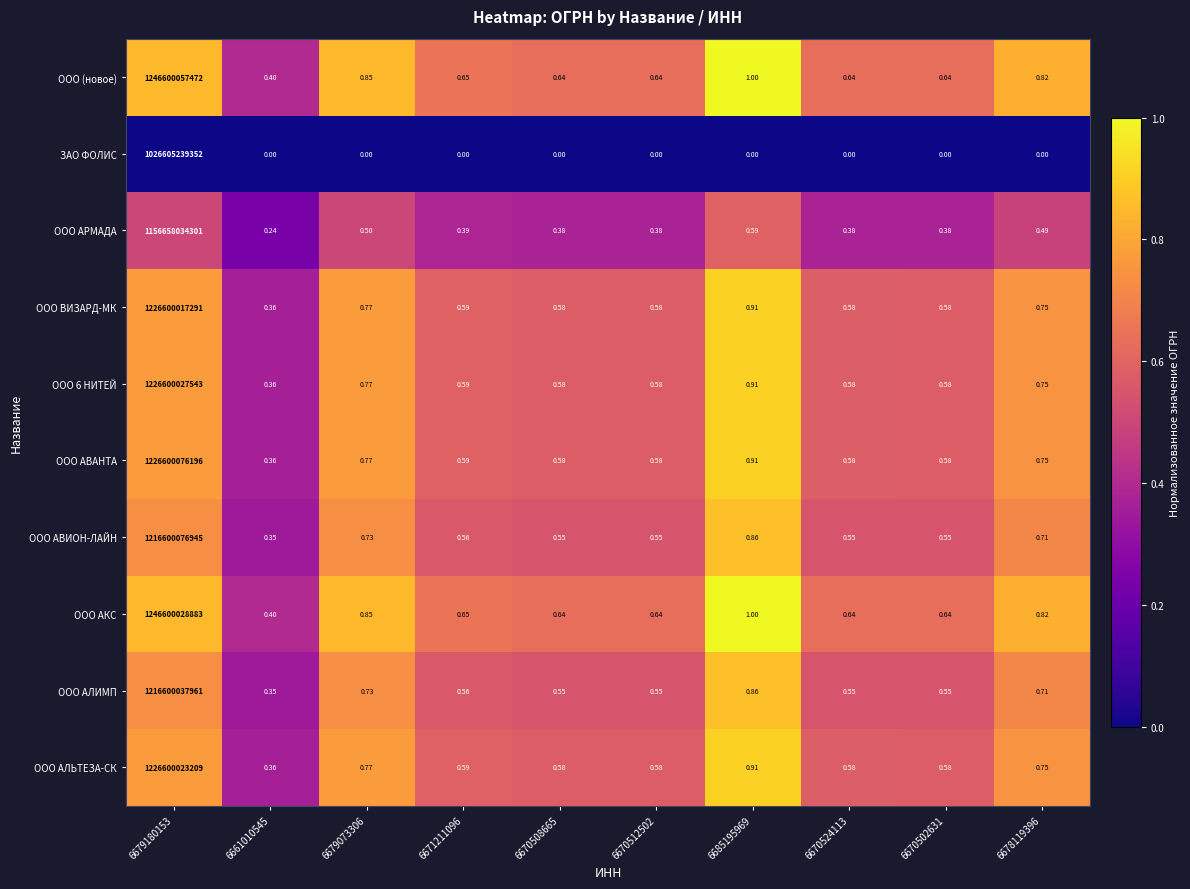

Which series has the widest spread of values?

ООО (новое)